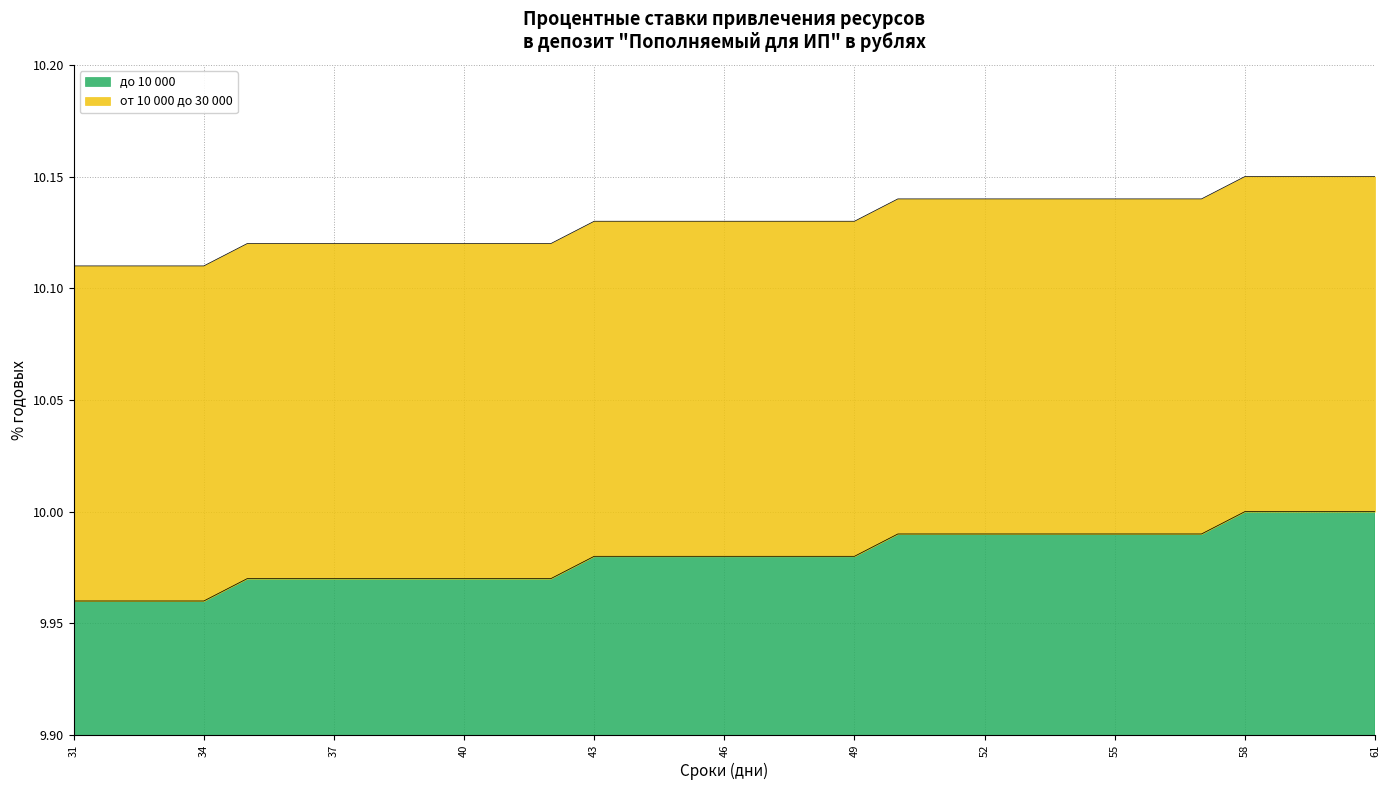

True or false: до 10 000 and от 10 000 до 30 000 intersect in this chart.

False